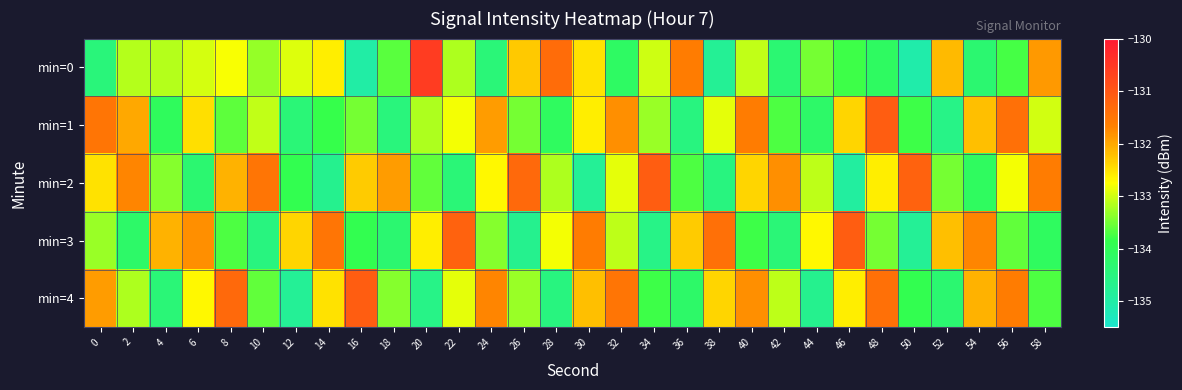

What is the total value across all series at 16?

-665.8